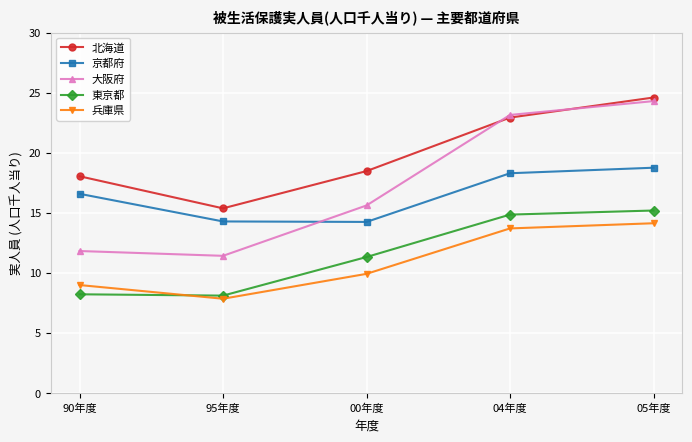

At which label is 北海道 closest to 20?

00年度